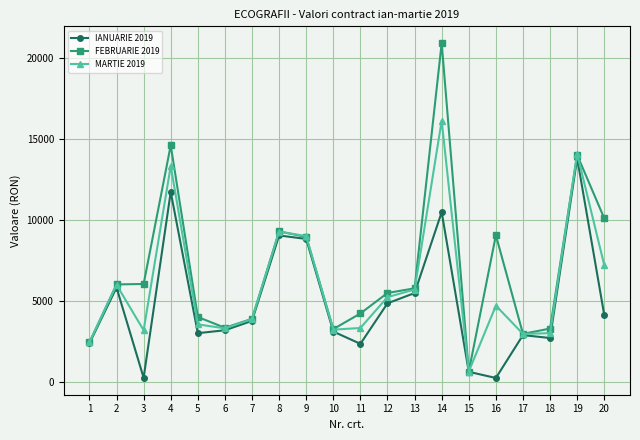

What is the maximum value shown in the chart?

20931.3